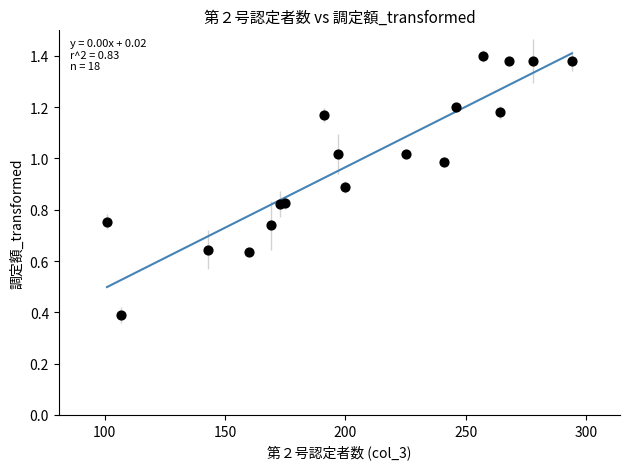

What Y value in the scatter plot is closest to 0?

0.4